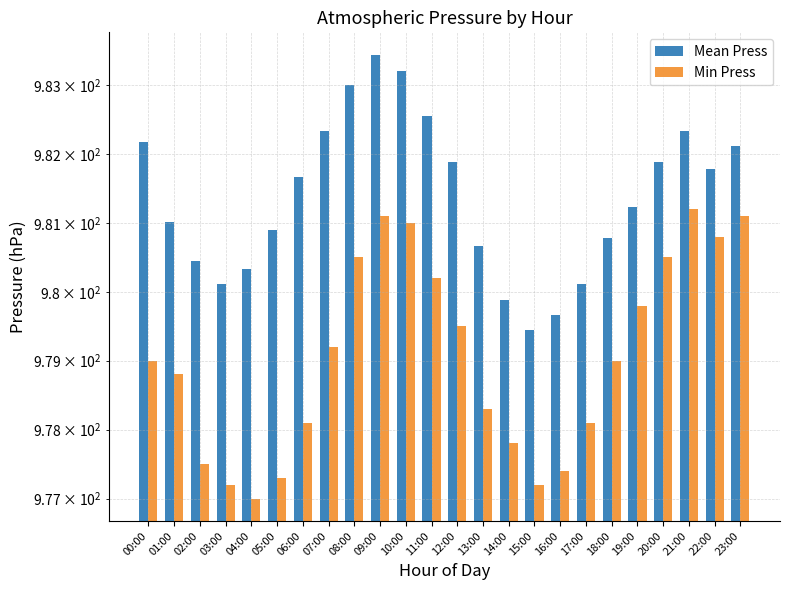

What are all the series names shown in the legend?

Mean Press, Min Press